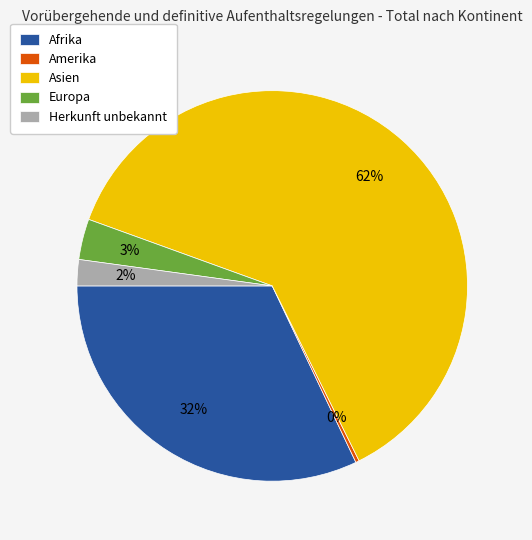

Between Europa and Herkunft unbekannt, which is larger?

Europa